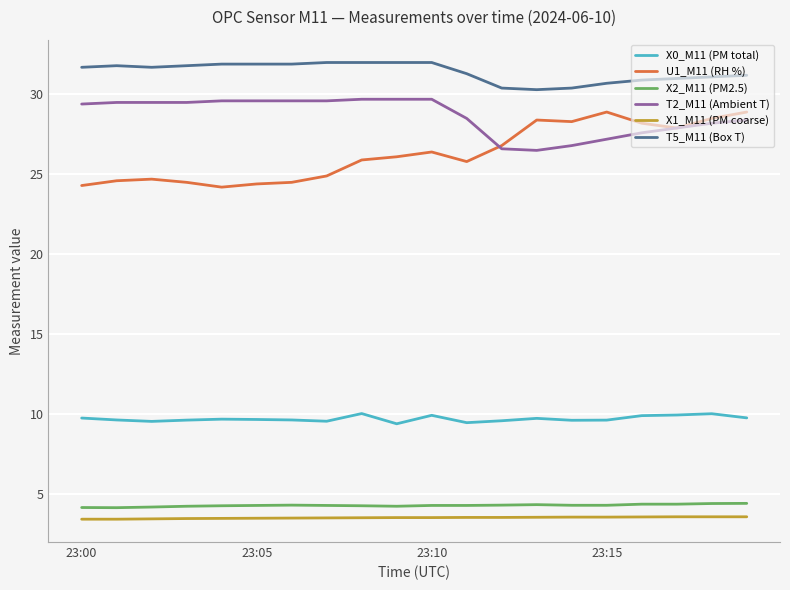

Which series has the largest total across all categories?

T5_M11 (Box T)